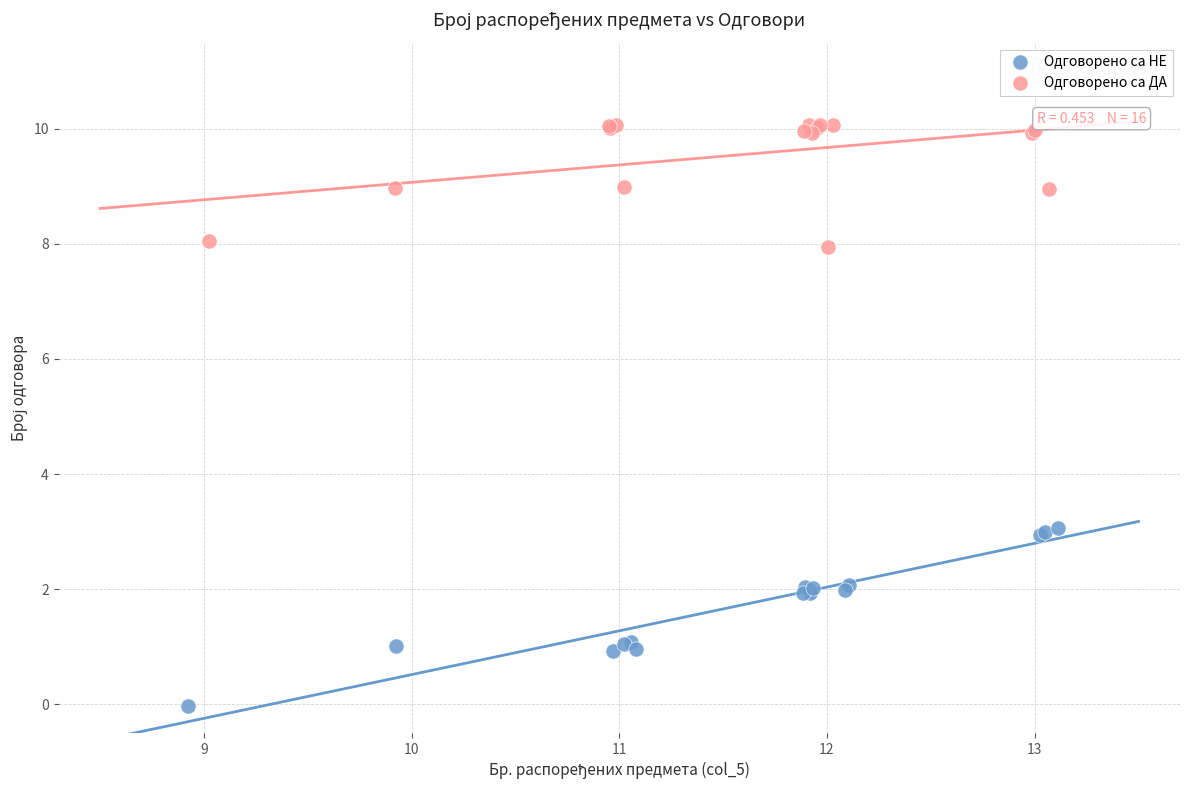

Which series reaches the minimum Y coordinate?

Одговорено са НЕ